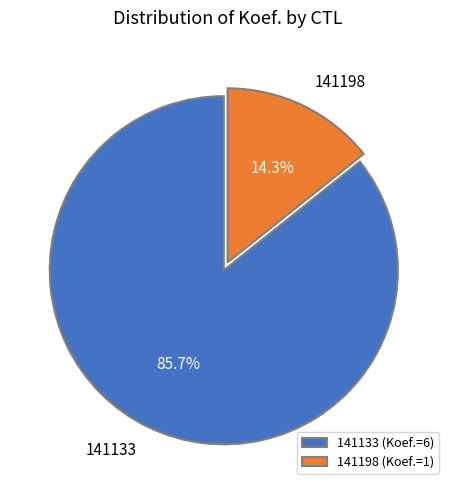

Do 141133 and 141198 together represent more than half of the pie?

Yes